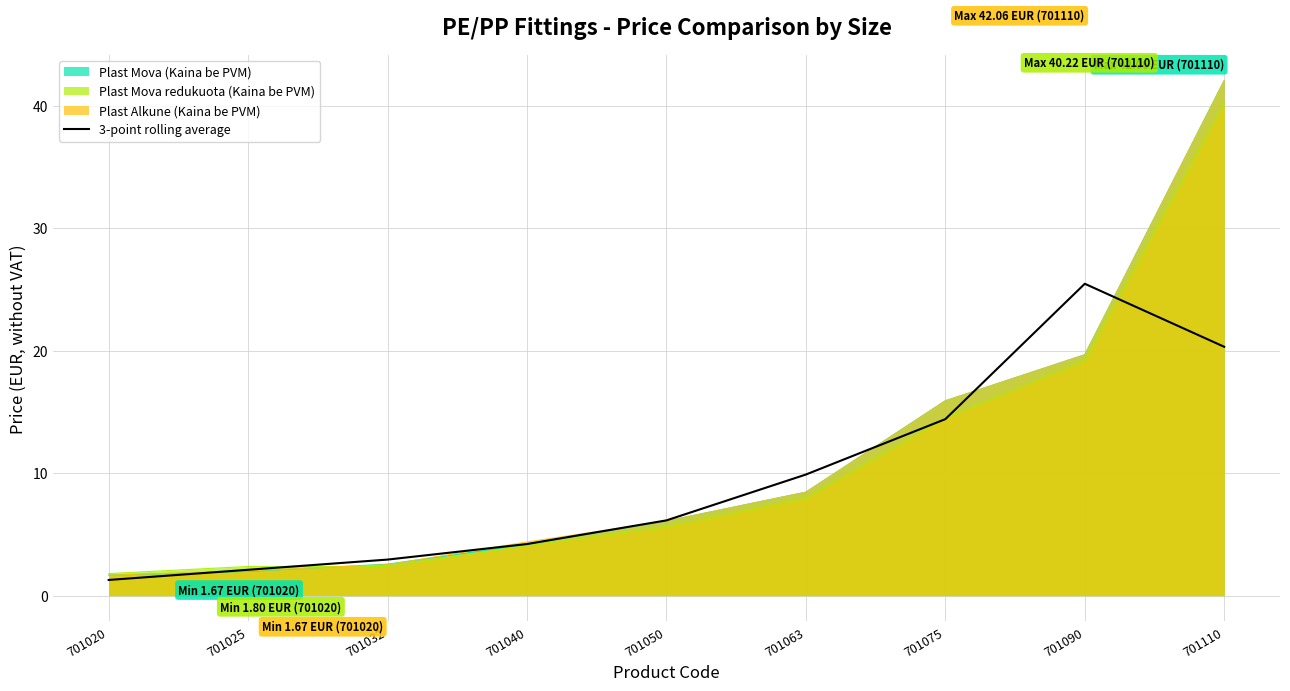

True or false: the data shows 4.2 at 701040.

True